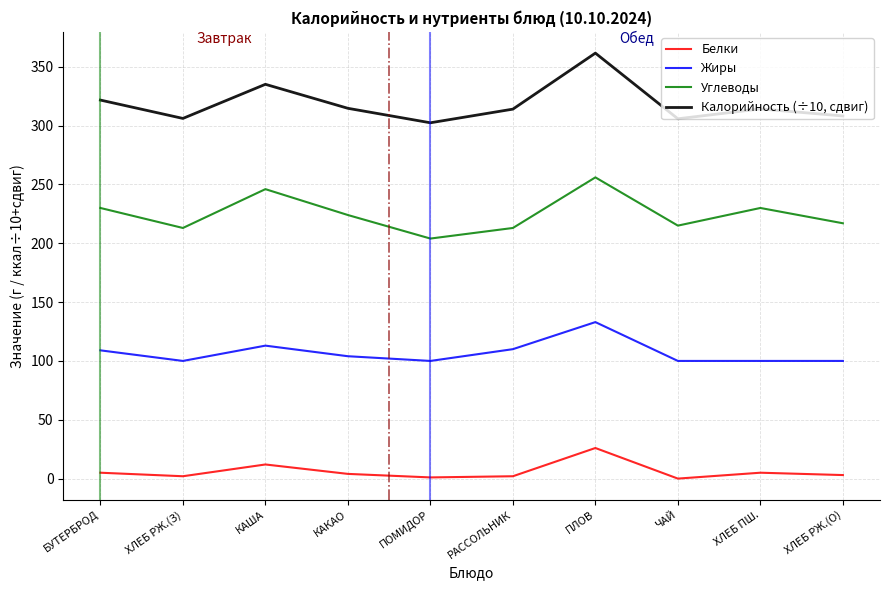

Rank the series at ЧАЙ from lowest to highest value.

Белки, Жиры, Углеводы, Калорийность (÷10, сдвиг)